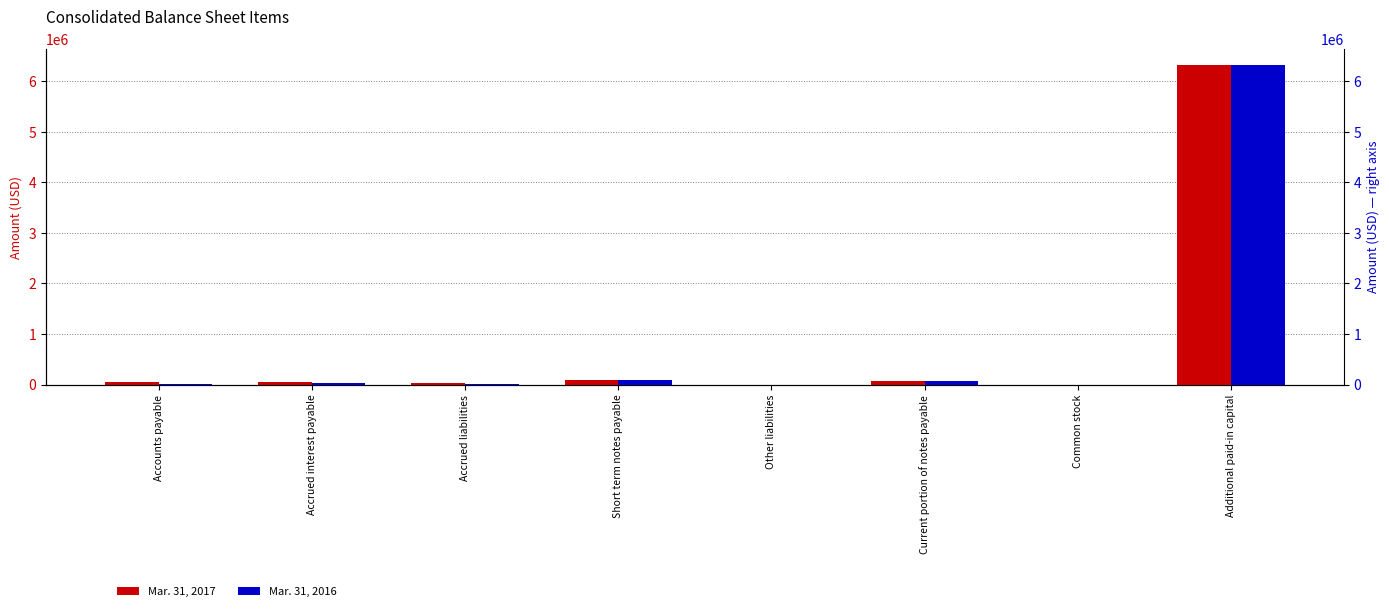

Reading right to left, list all the values displayed in this chart.

Mar. 31, 2017: Additional paid-in capital=6318920	Common stock=1002	Current portion of notes payable=70747	Other liabilities=92	Short term notes payable=85000	Accrued liabilities=21761	Accrued interest payable=41350	Accounts payable=59013
Mar. 31, 2016: Additional paid-in capital=6318920	Common stock=1002	Current portion of notes payable=70747	Other liabilities=300	Short term notes payable=85000	Accrued liabilities=13290	Accrued interest payable=30766	Accounts payable=19983